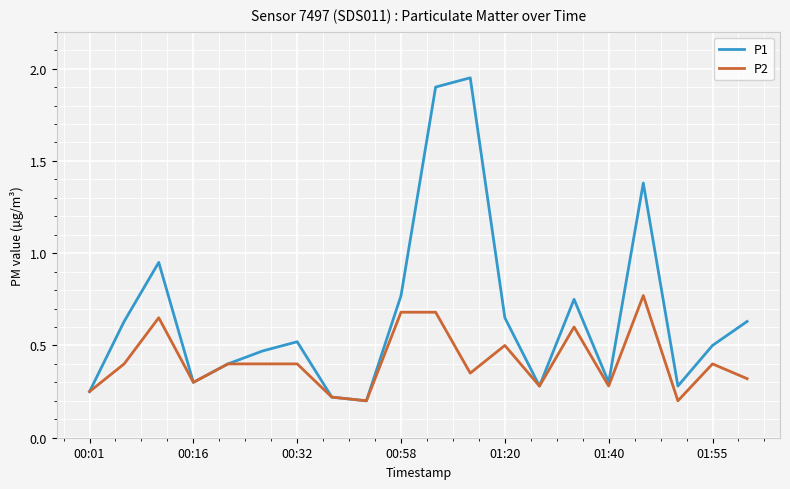

Which series has the widest spread of values?

P1